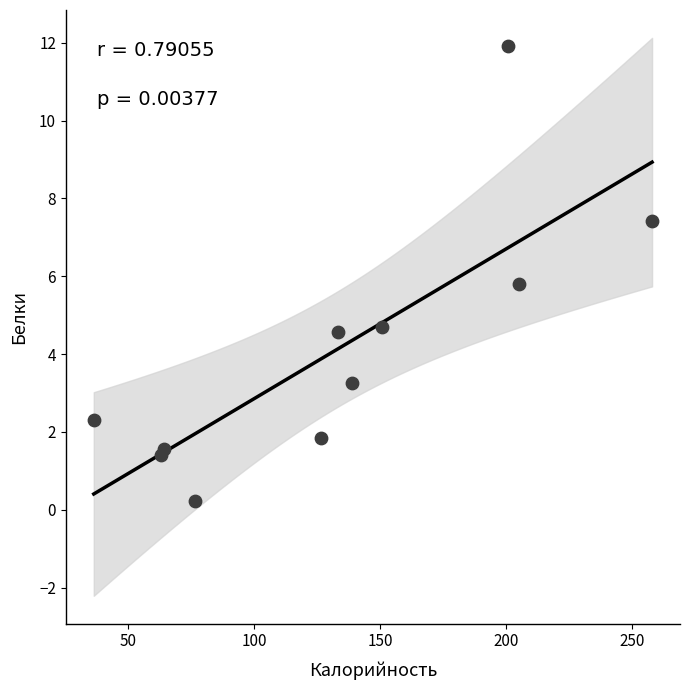

What is the range of Y values (max minus min)?

11.7